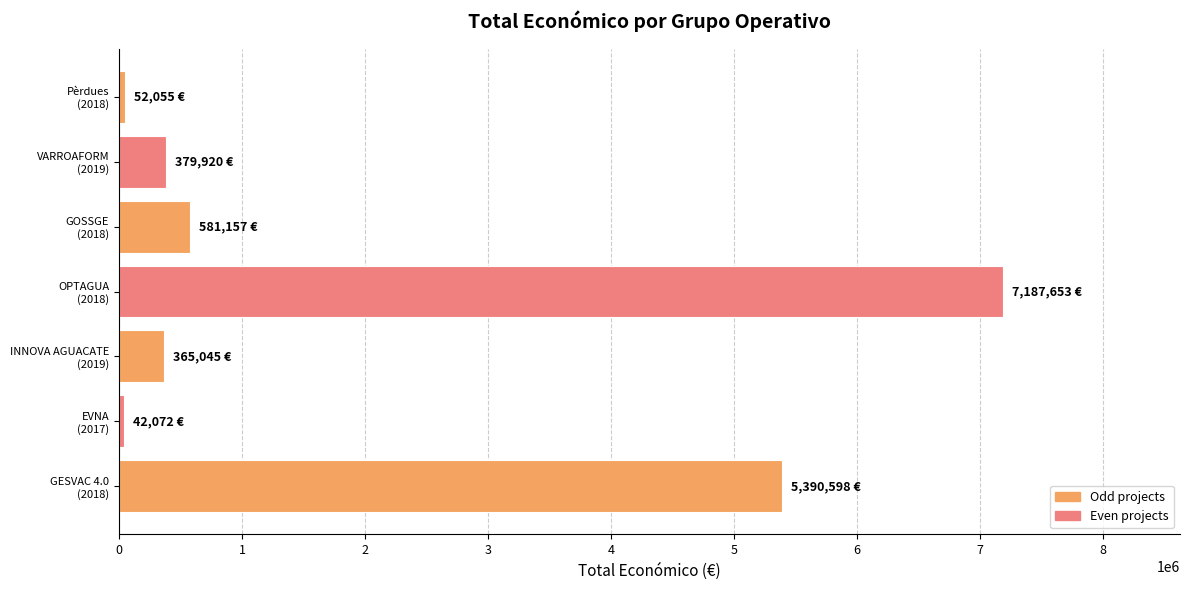

What is the difference between the maximum and minimum values?

7145581